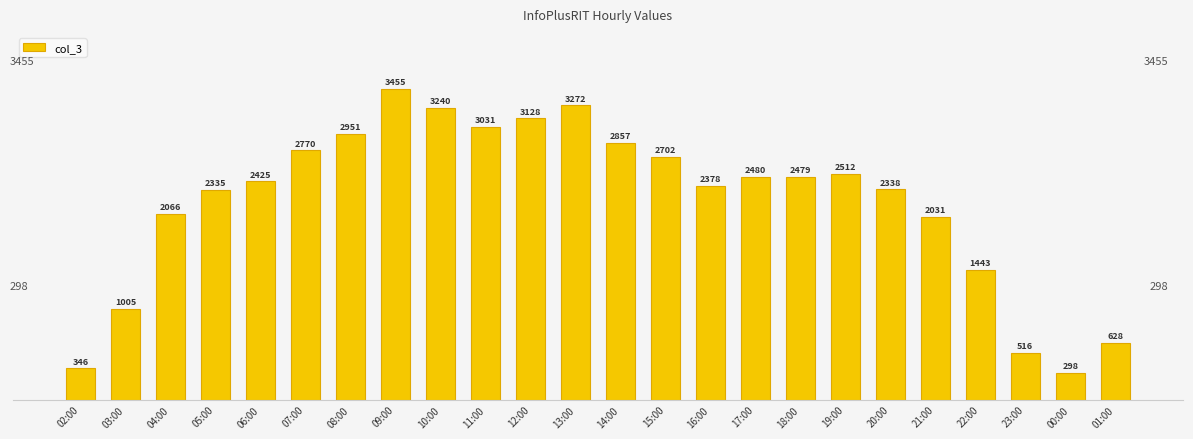

How many data points does each series have?

24